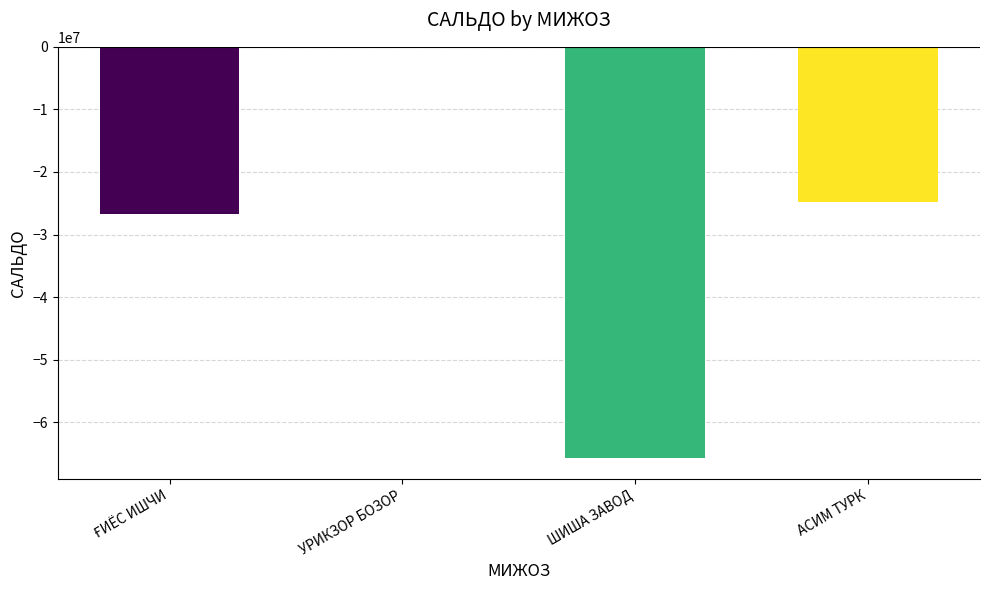

What is the approximate value at АСИМ ТУРК, to the nearest 100?

-24758100